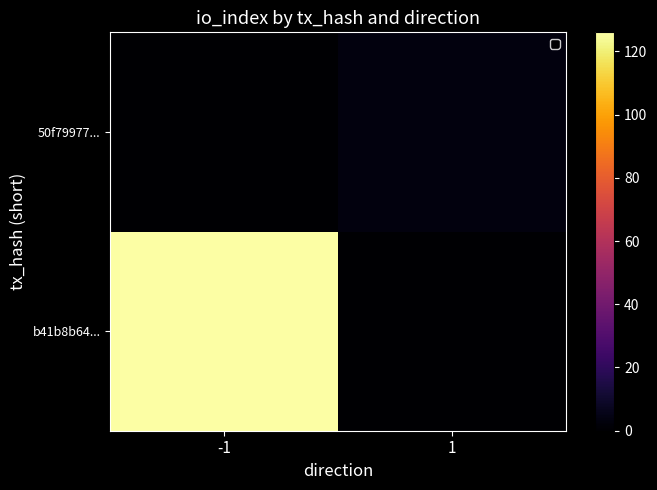

Count the number of data series in this chart.

2